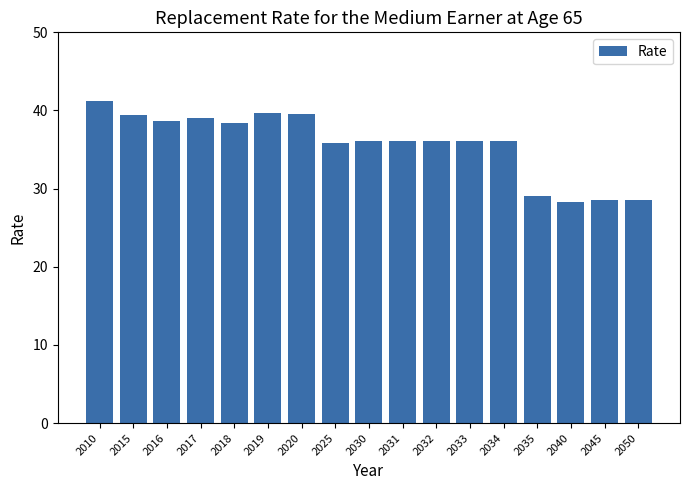

What value does the data have at 2045?

28.5